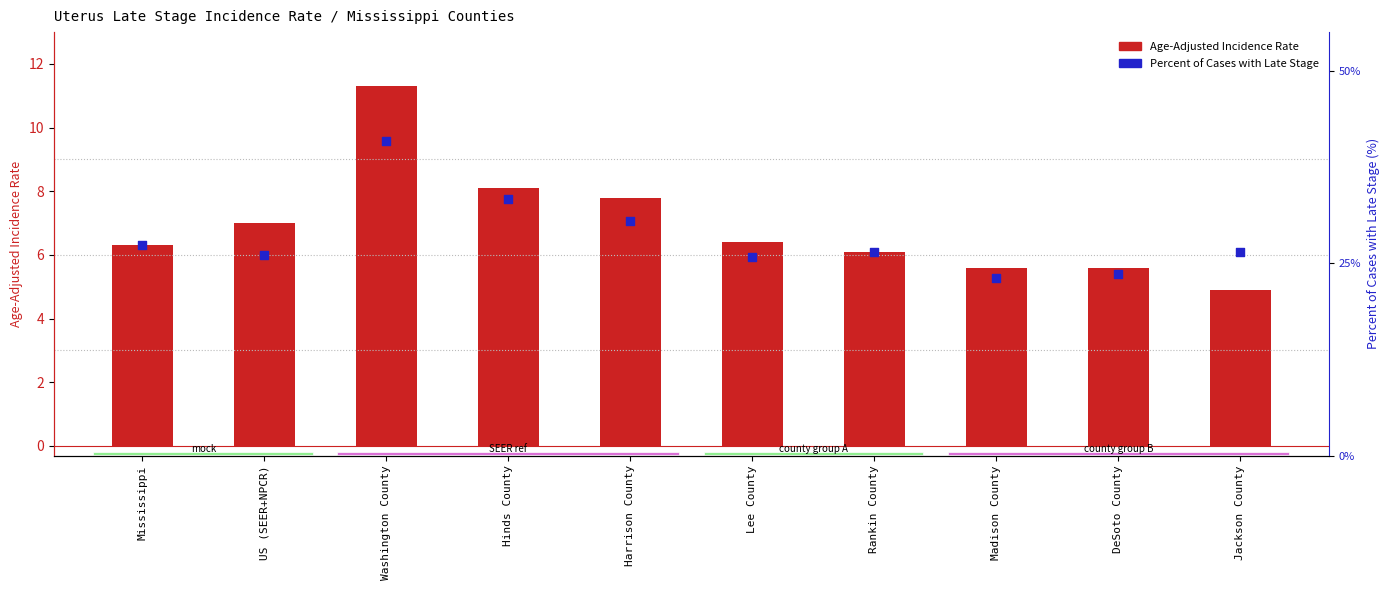

Which series contains the highest Y value?

Percent of Cases with Late Stage